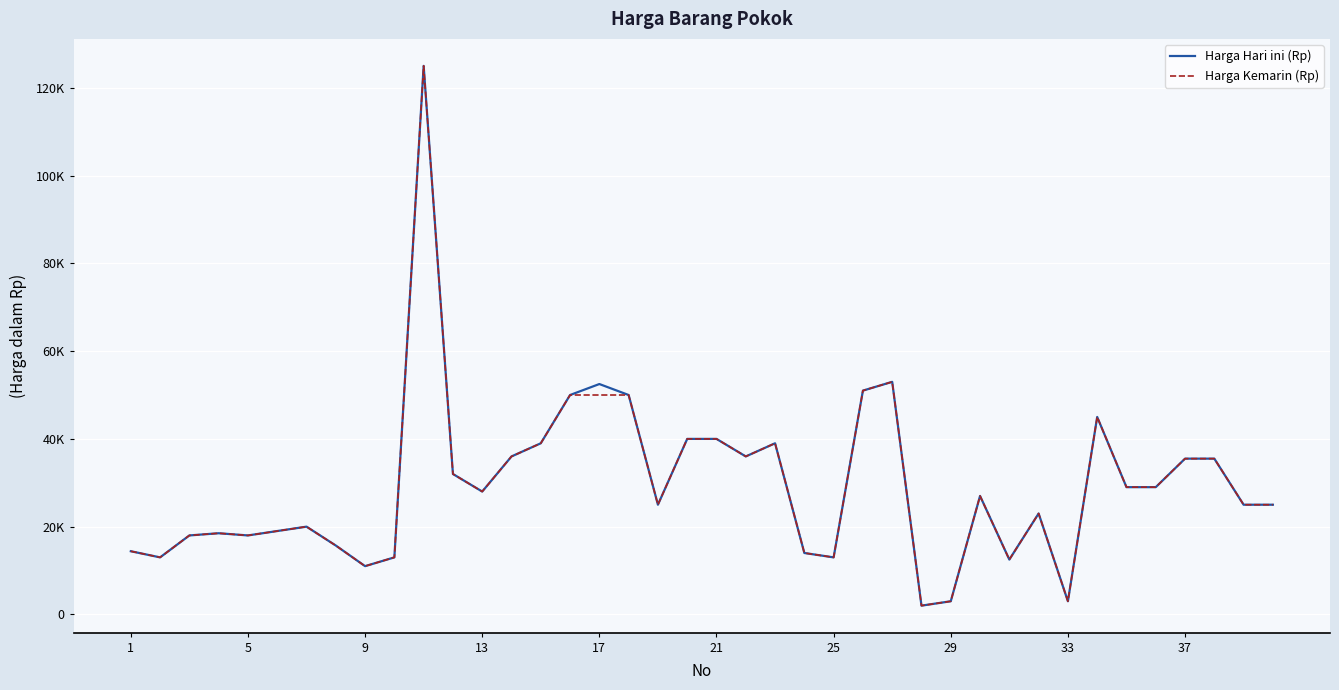

Does the chart have visible grid lines?

Yes